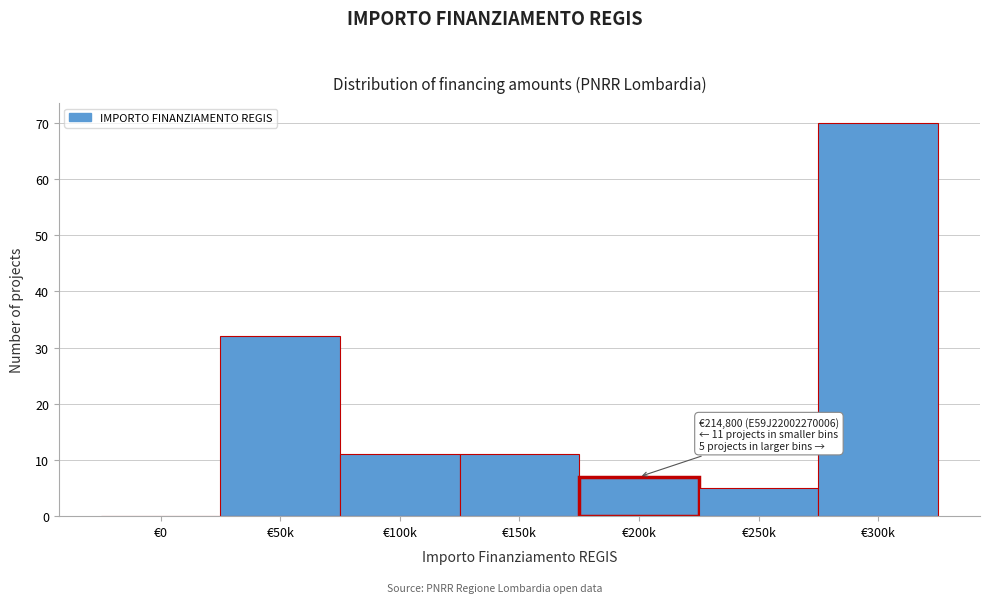

Reading left to right, transcribe all the data shown in this chart.

€0=0	€50k=32	€100k=11	€150k=11	€200k=7	€250k=5	€300k=70